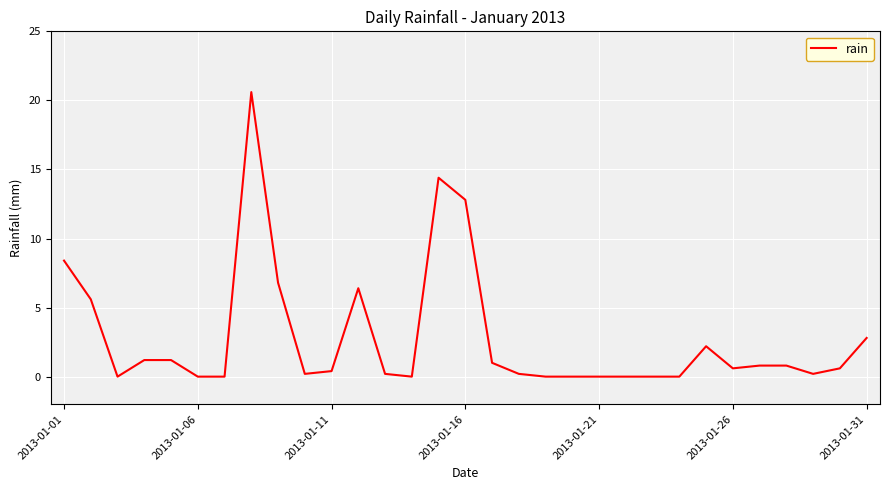

What is the greatest value displayed?

20.6